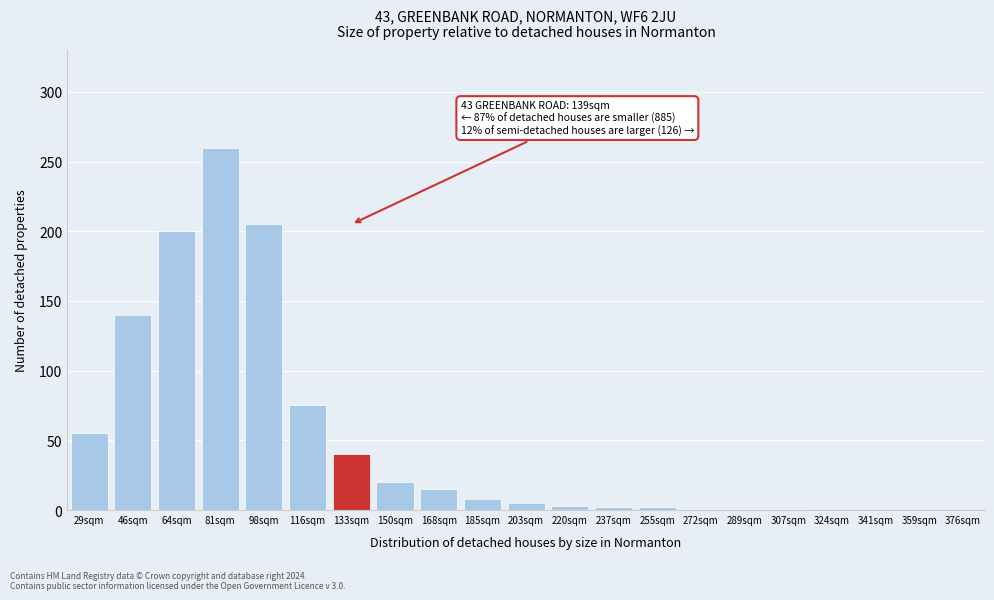

What is the change in value from 116sqm to 168sqm?

-60